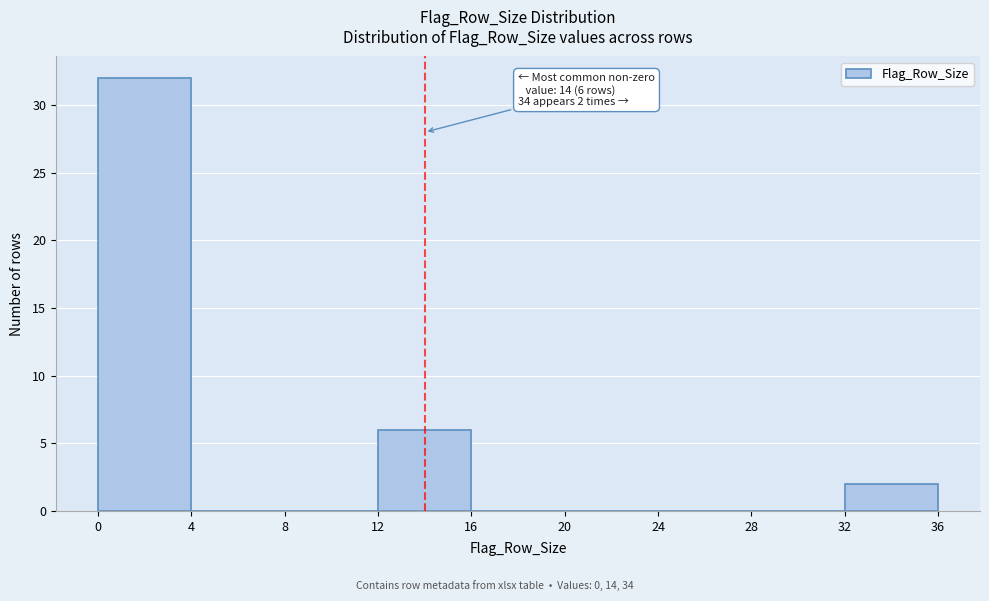

Over which range of the x-axis is the bar tallest?

0 to 4